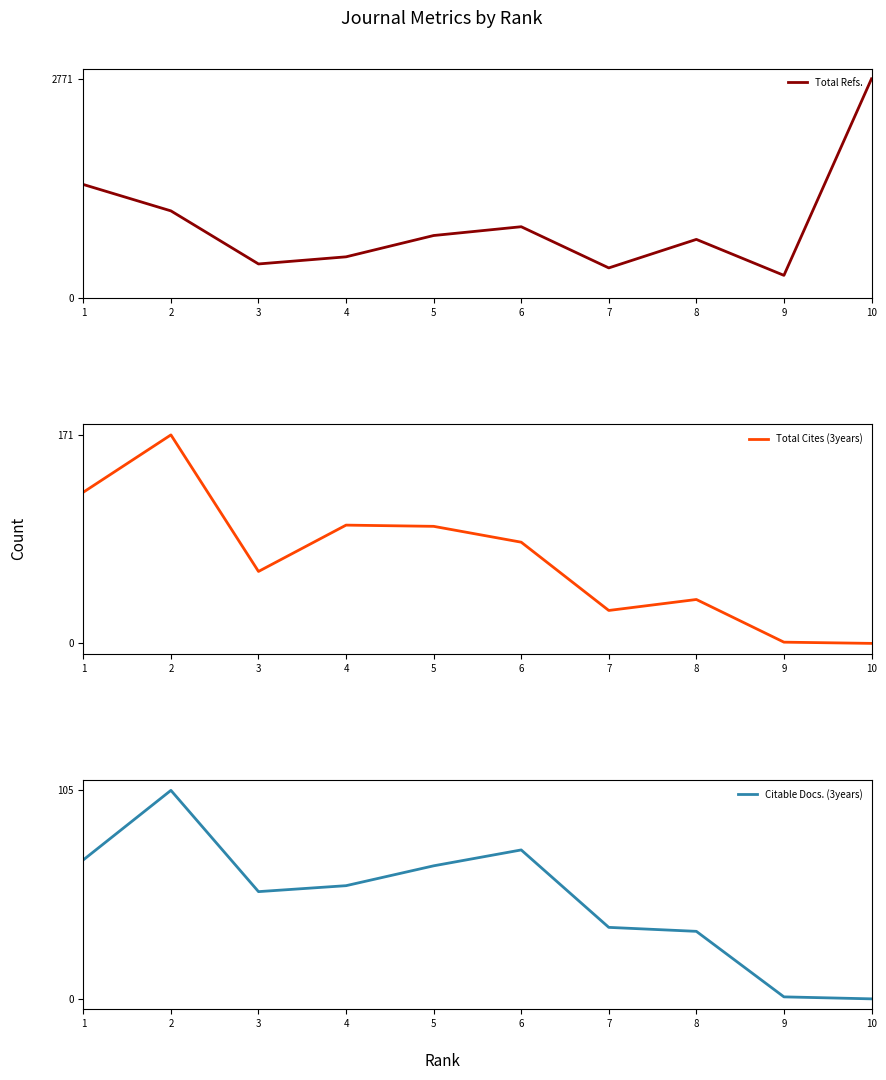

Which series has the widest spread of values?

Total Refs.